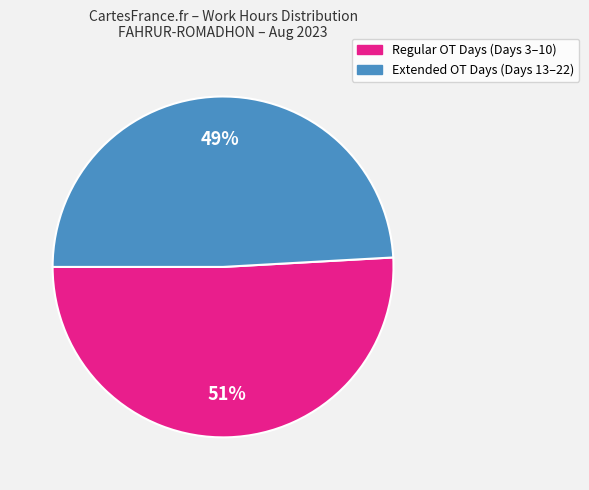

Does any single category account for the majority?

Yes